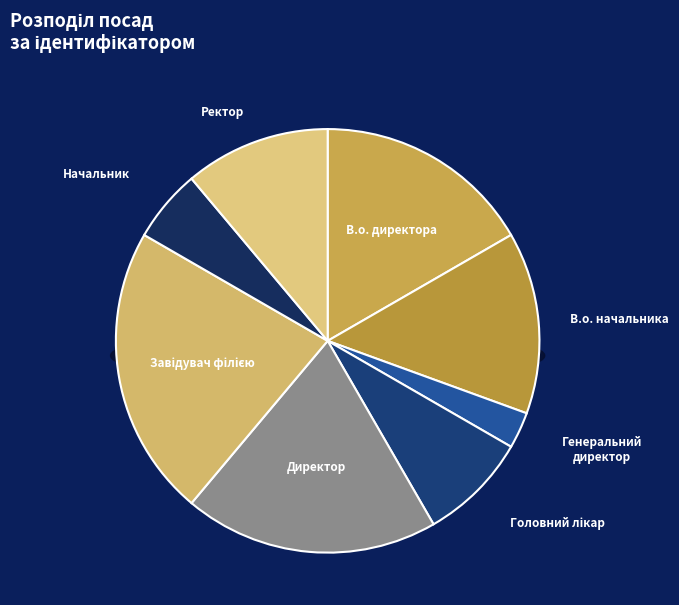

Count the number of slices in the pie.

8